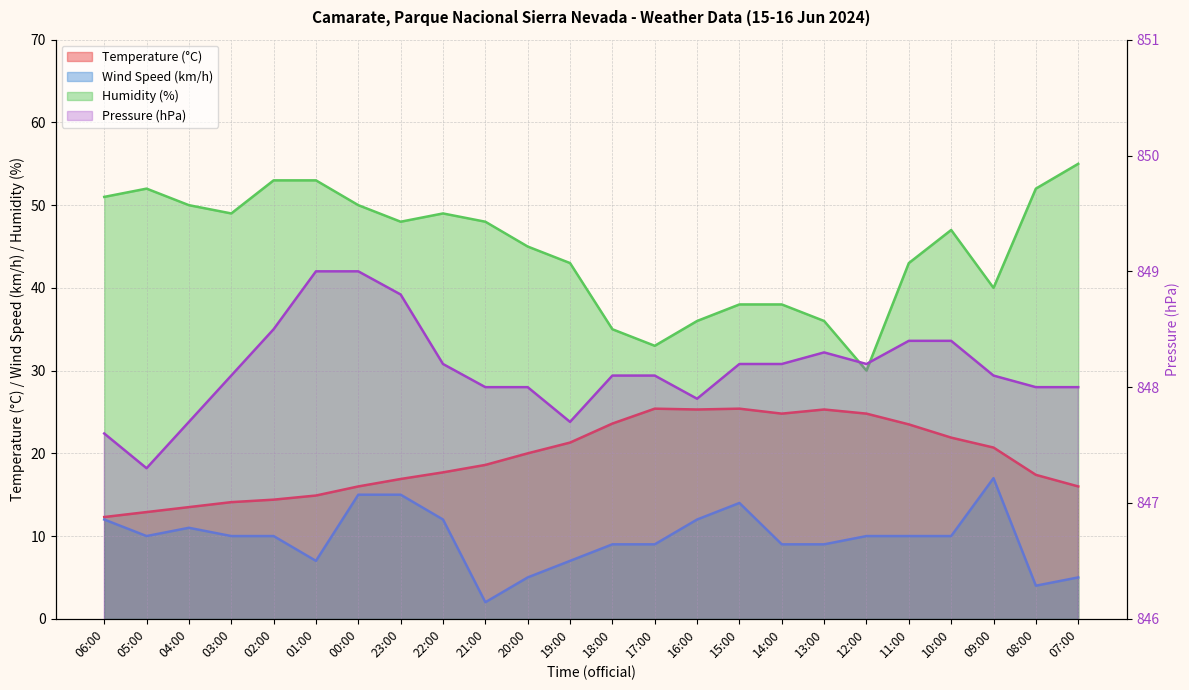

The Humidity (%) series shows 49.0 at 03:00. True or false?

True